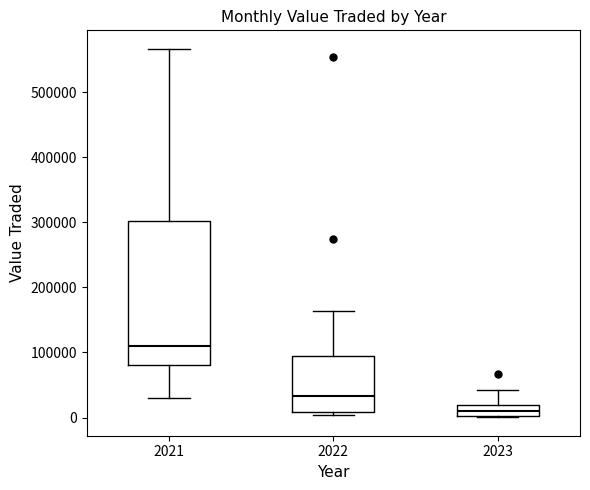

Where is the lower edge of the box at x = 2023 on the y-axis? The values are not printed on the chart, so give them approximately, as read against the axis.

0